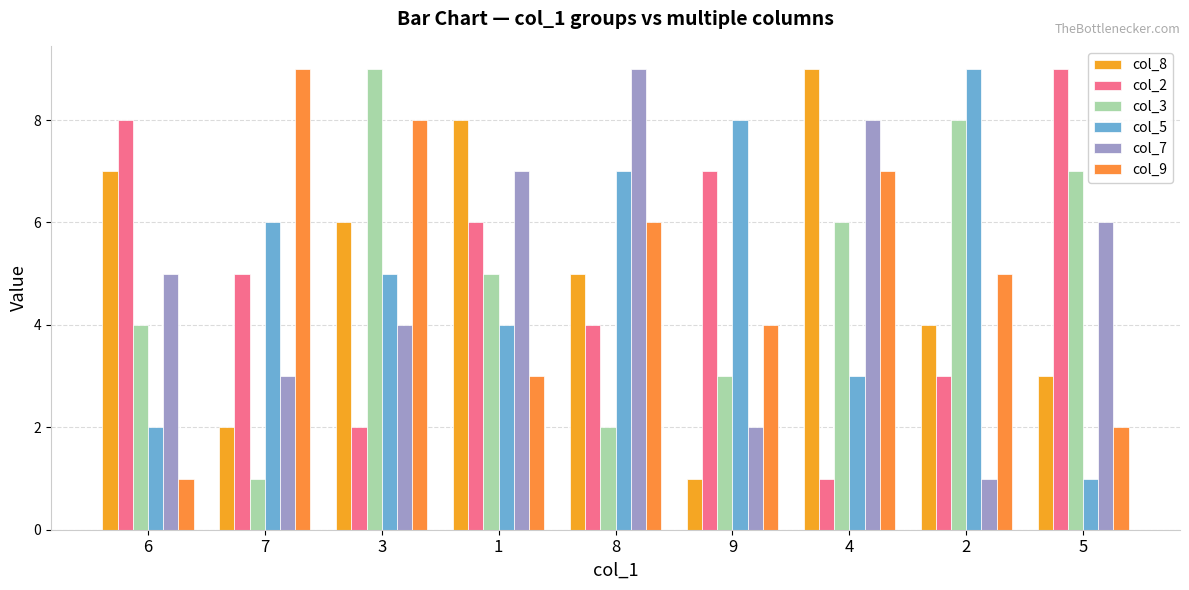

How many data points in col_3 are less than 5?

4